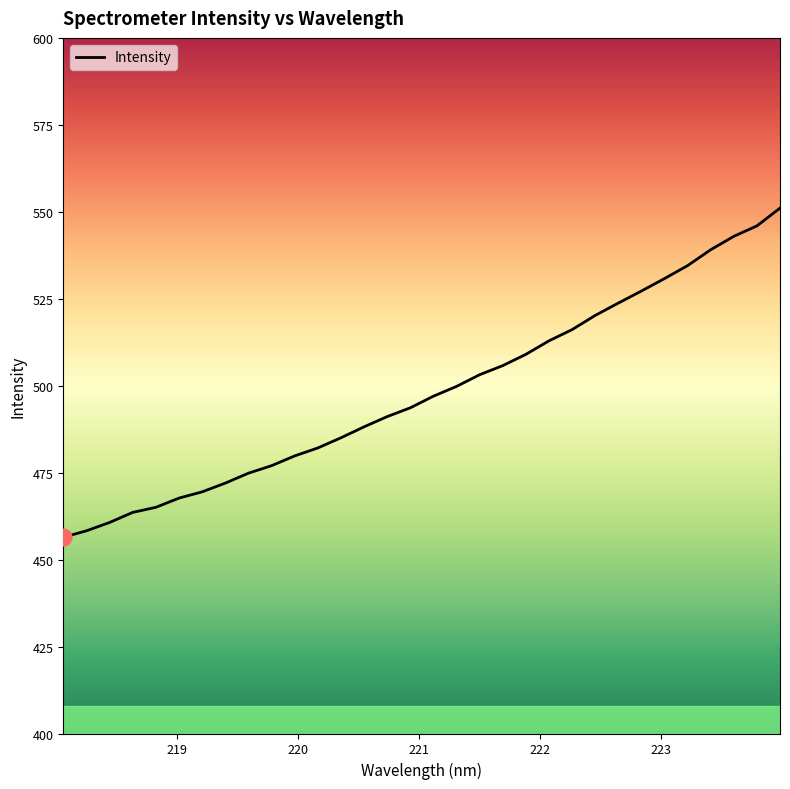

What is the sum of all values?

15944.1